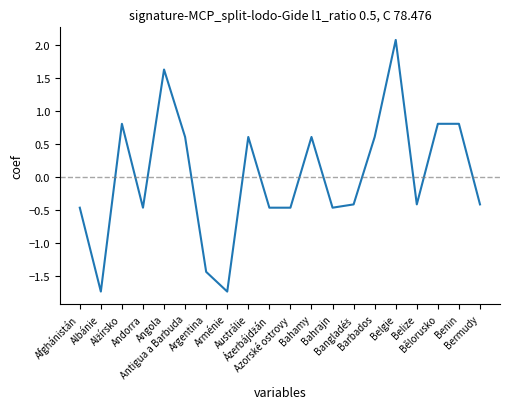

What is the greatest value displayed?

2.1